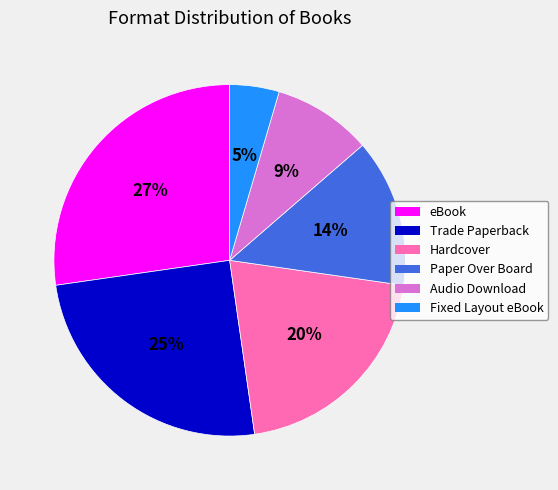

Count the number of slices in the pie.

6